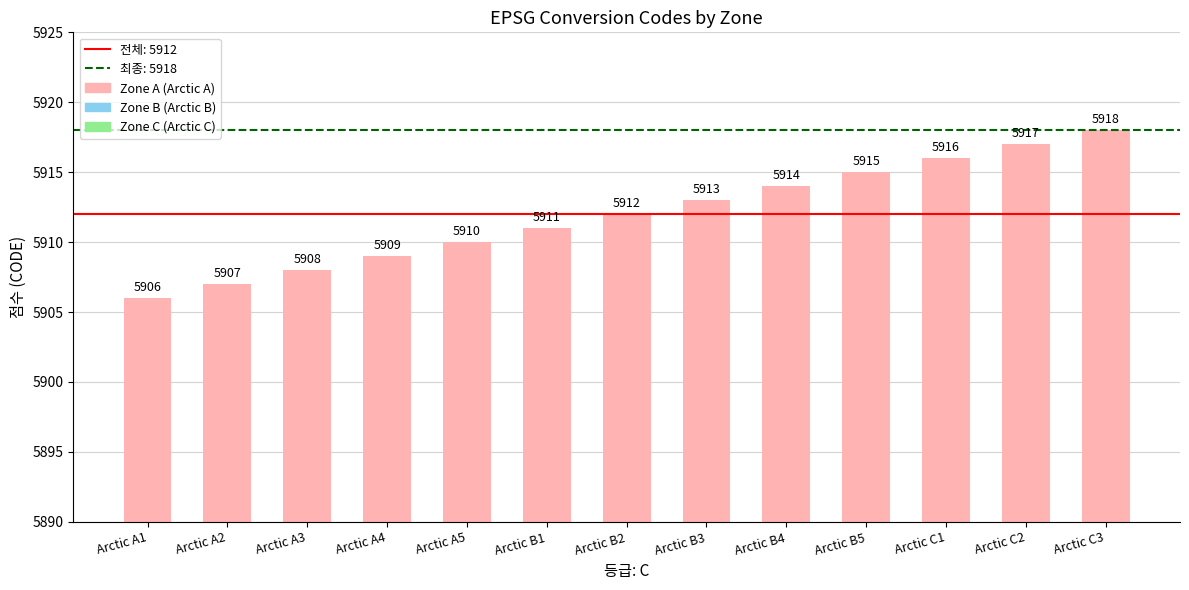

Does the chart contain stacked bars?

No